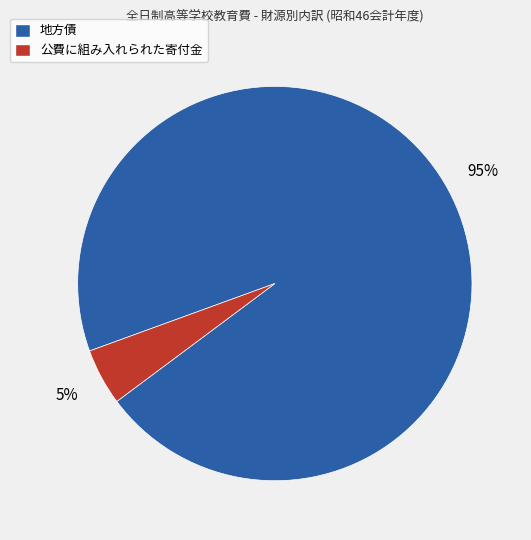

Is the sum of 地方債 and 公費に組み入れられた寄付金 greater than half?

Yes